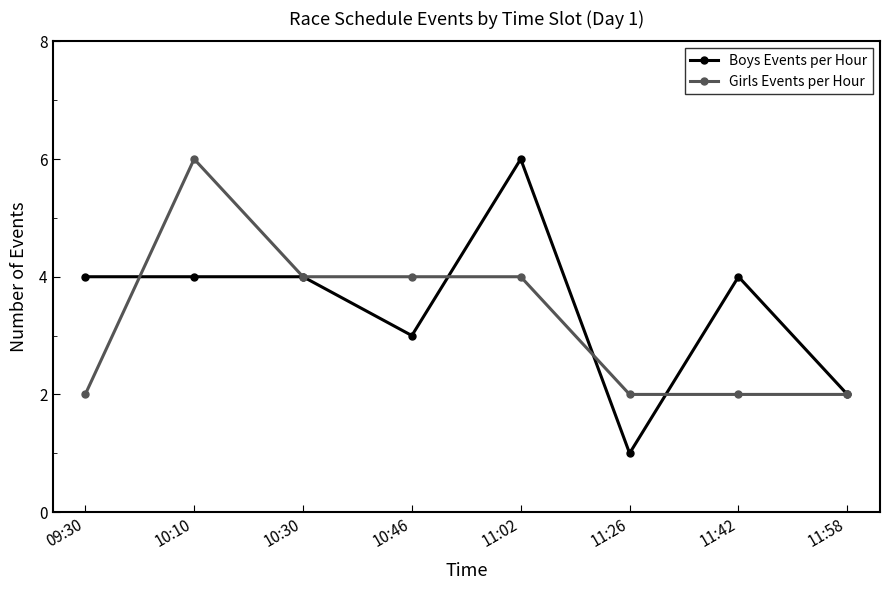

Count the number of data series in this chart.

2